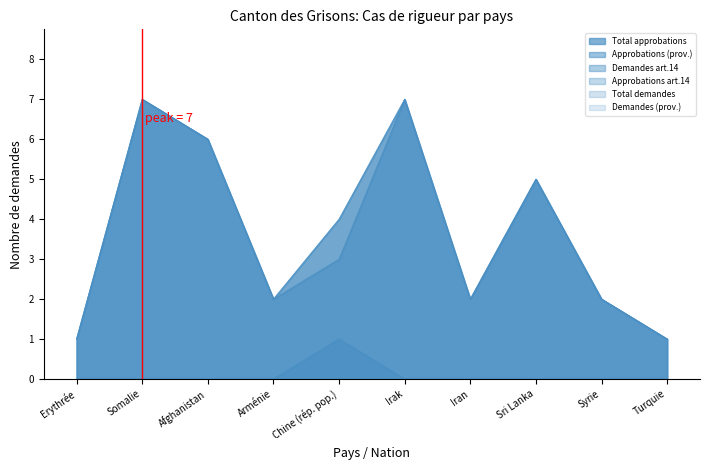

Count the number of categories in the chart.

10